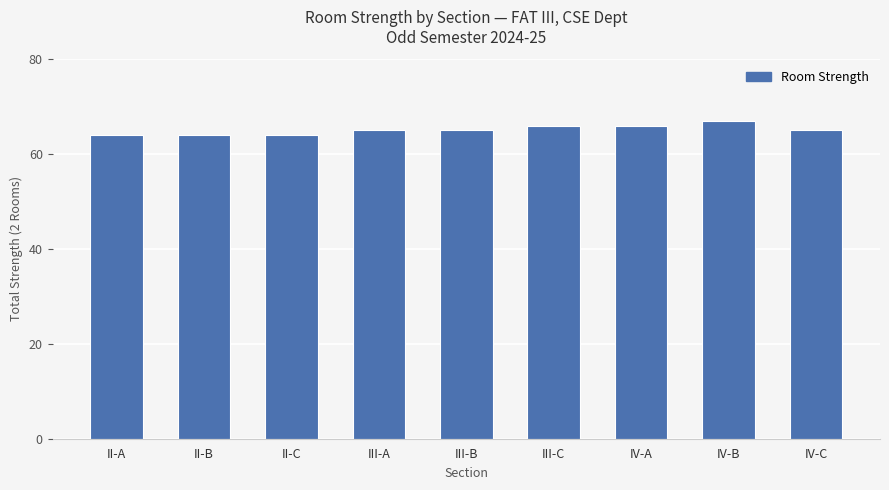

What is the label of the 9th bar from the left?

IV-C